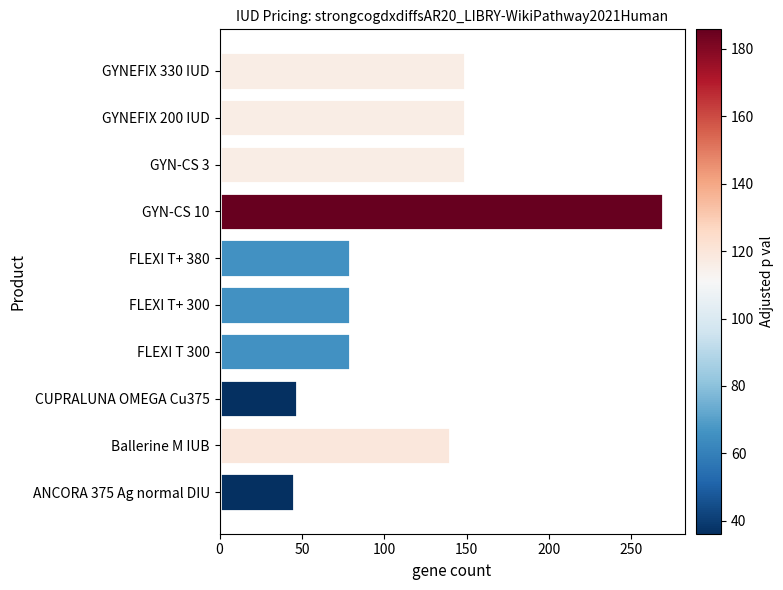

What is the minimum value shown in the chart?

45.5